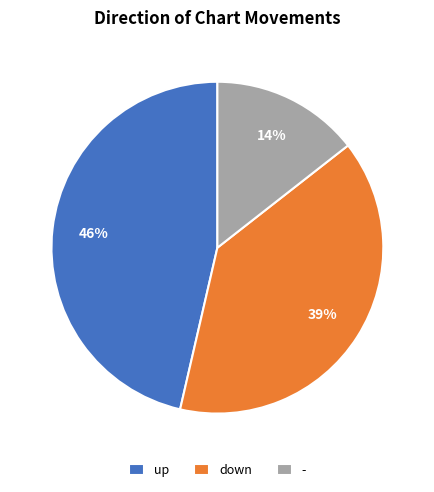

Does down account for over 50% of the chart?

No